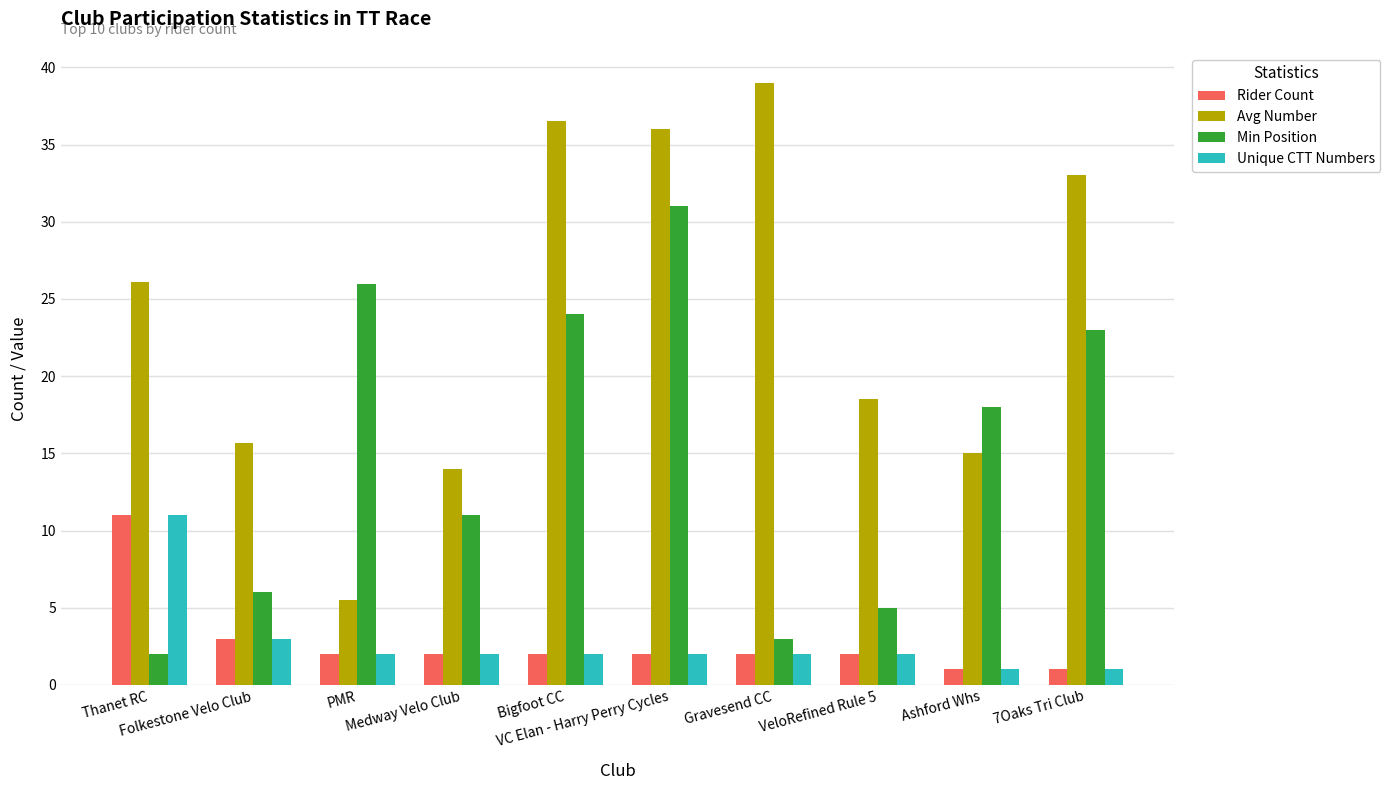

What is the average value of the Avg Number series?

23.9